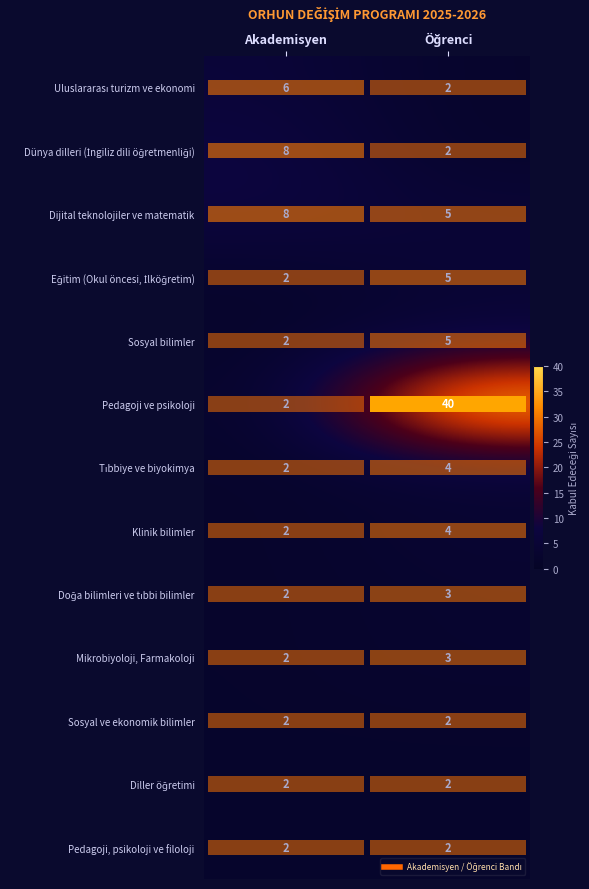

What is the maximum value shown in the chart?

40